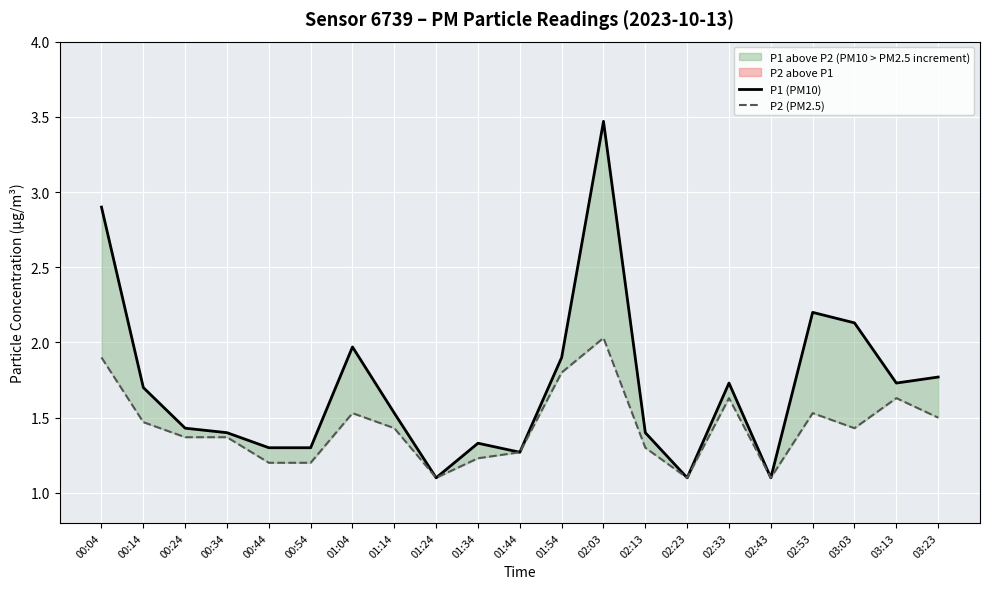

The value of P1 (PM10) at 01:34 is 1.3. True or false?

True